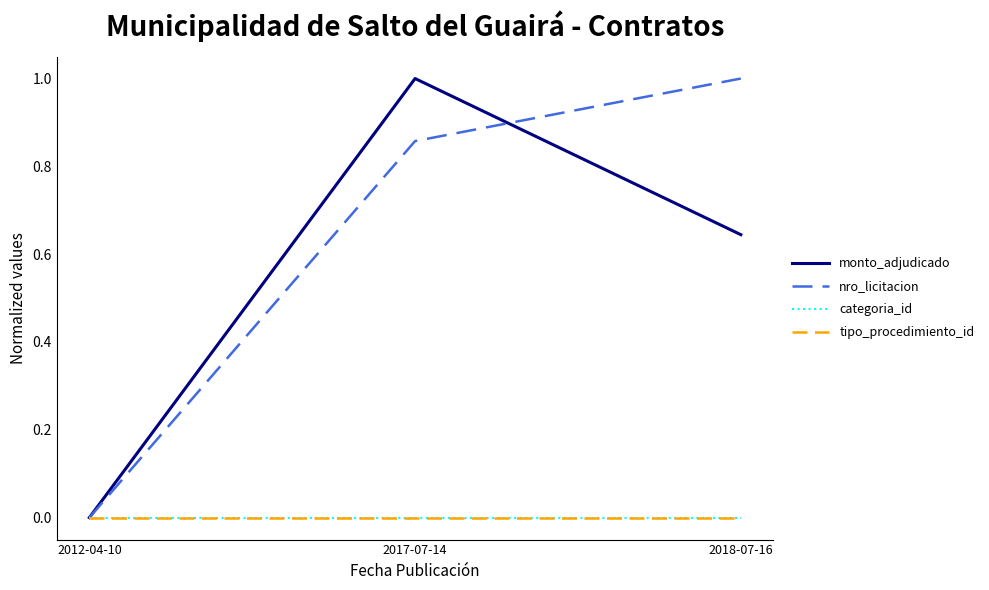

Does the chart display data point markers on the line(s)?

No